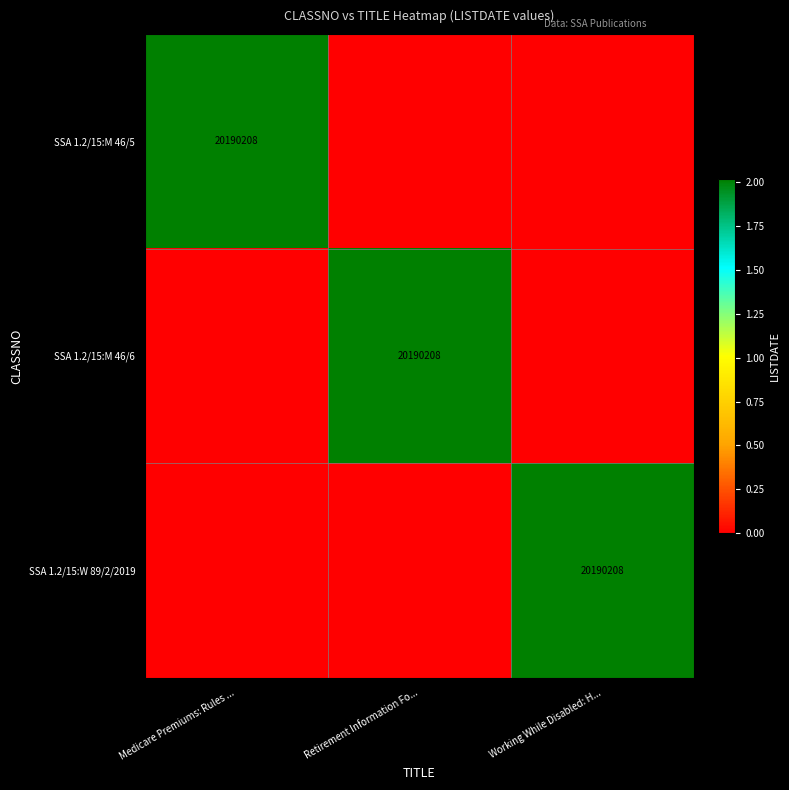

At which category does the chart reach its peak across all series?

Medicare Premiums: Rules ...